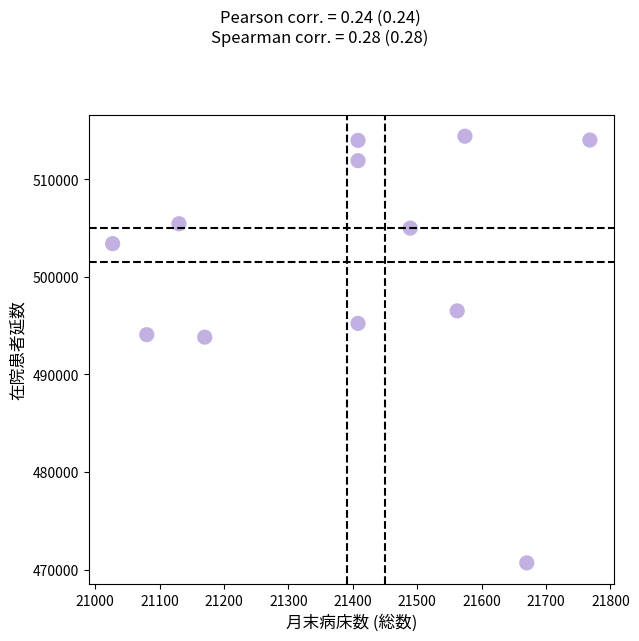

What is the range of X values (max minus min)?

741